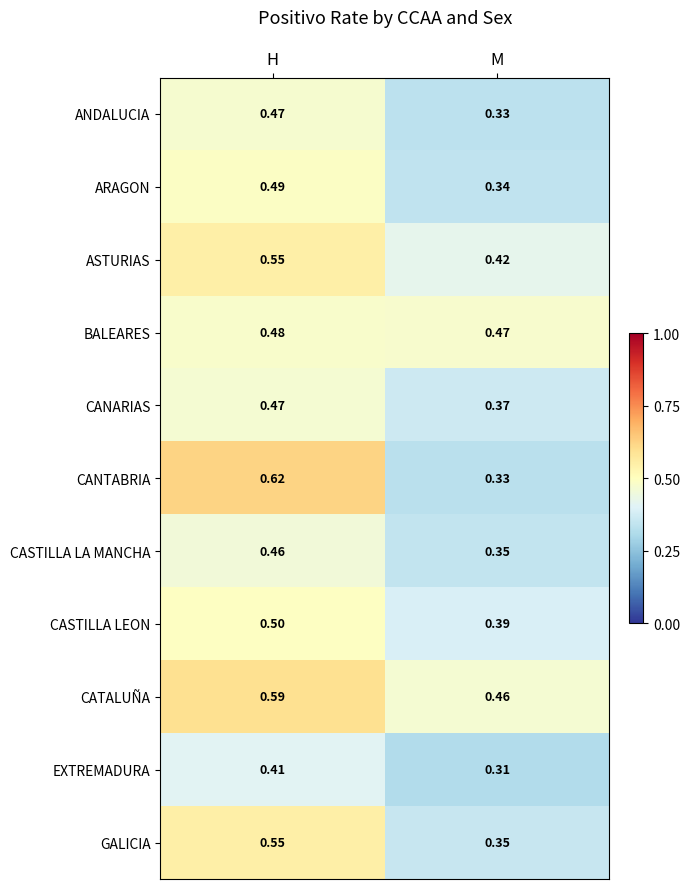

Is the value of EXTREMADURA at H greater than the value of ASTURIAS at H?

No